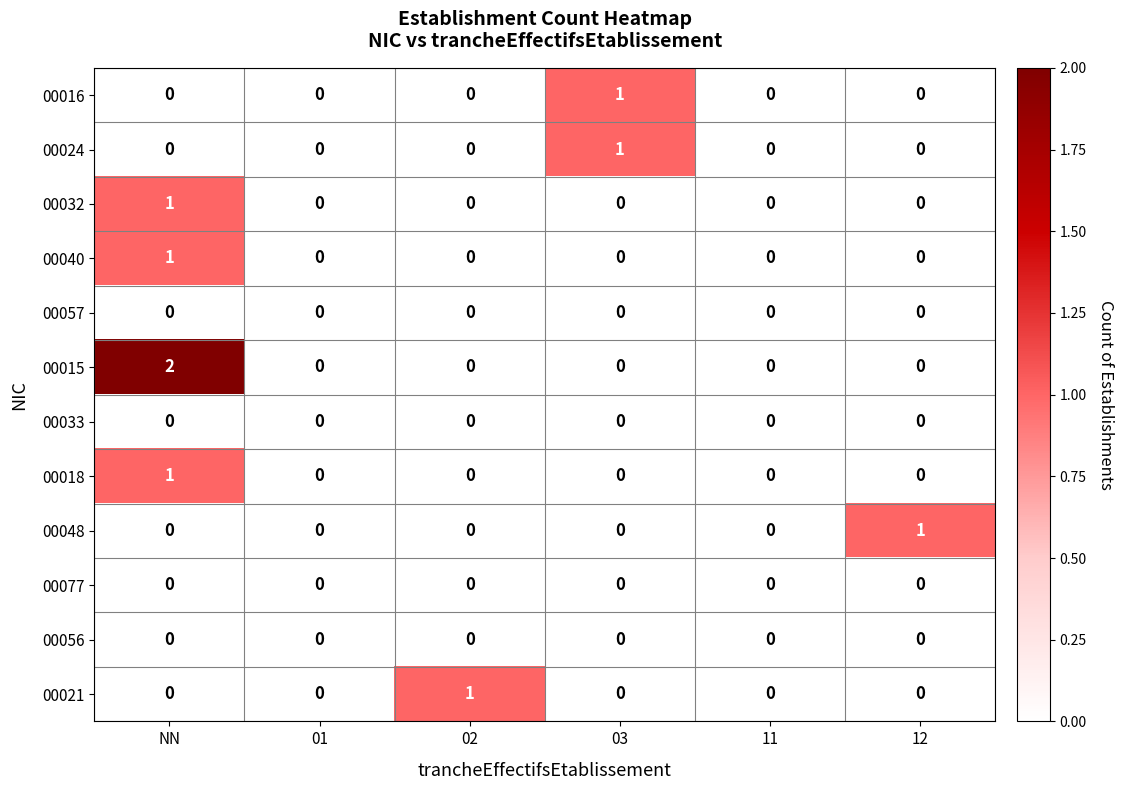

Which series has the widest spread of values?

00015